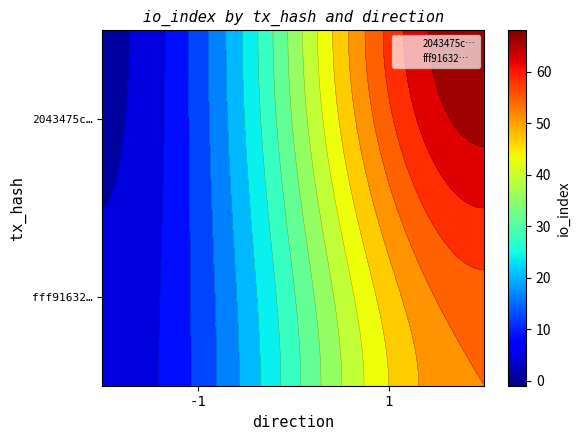

Is the value of fff91632… at 1 greater than the value of 2043475c… at -1?

Yes